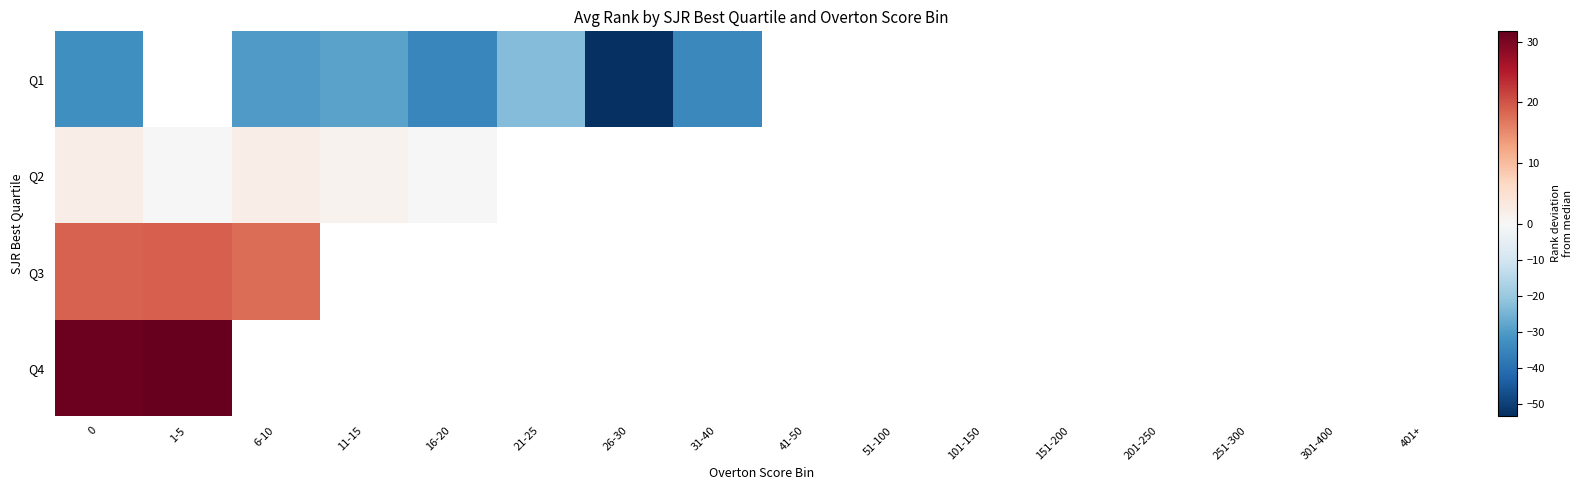

Which series changed the most between 11-15 and 26-30?

Q1